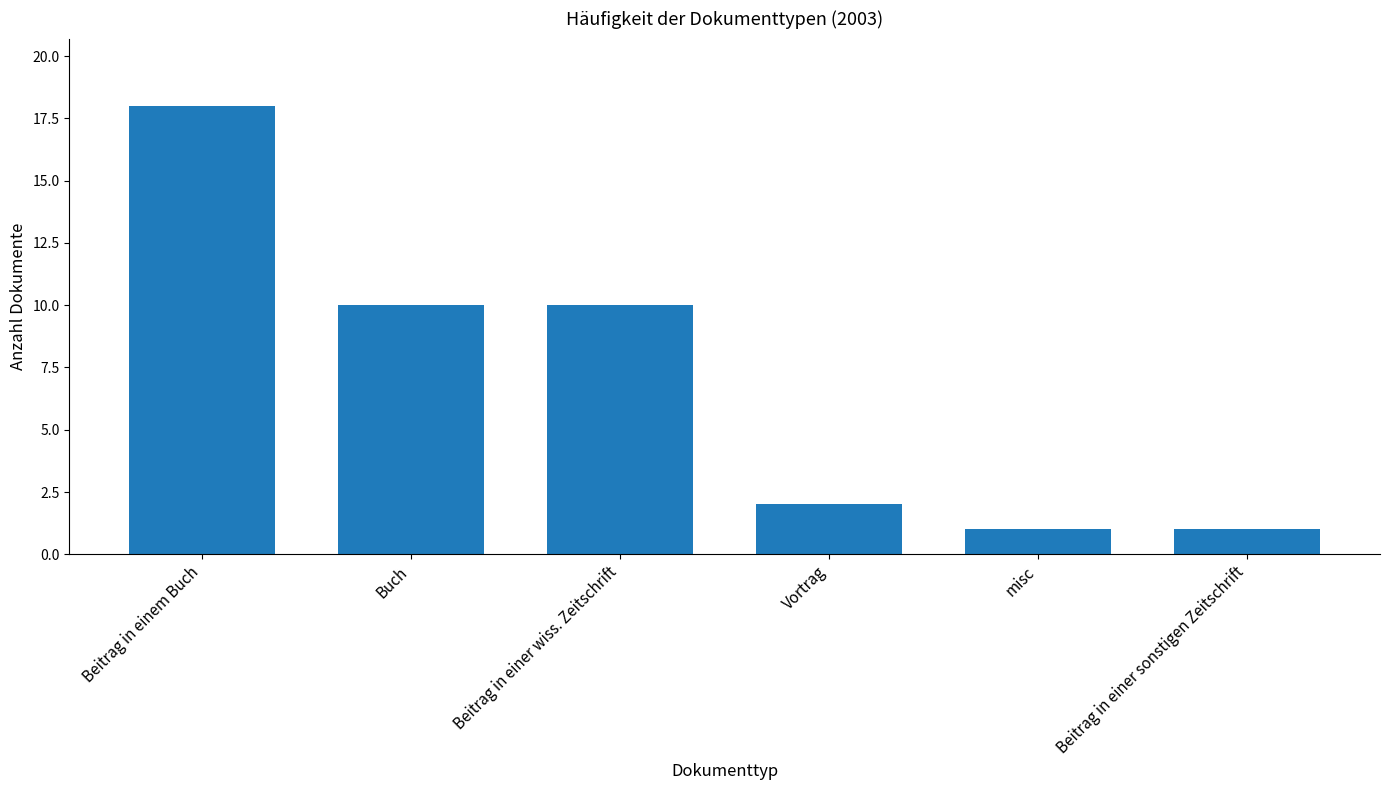

What is the sum of the values at Vortrag and Beitrag in einem Buch?

20